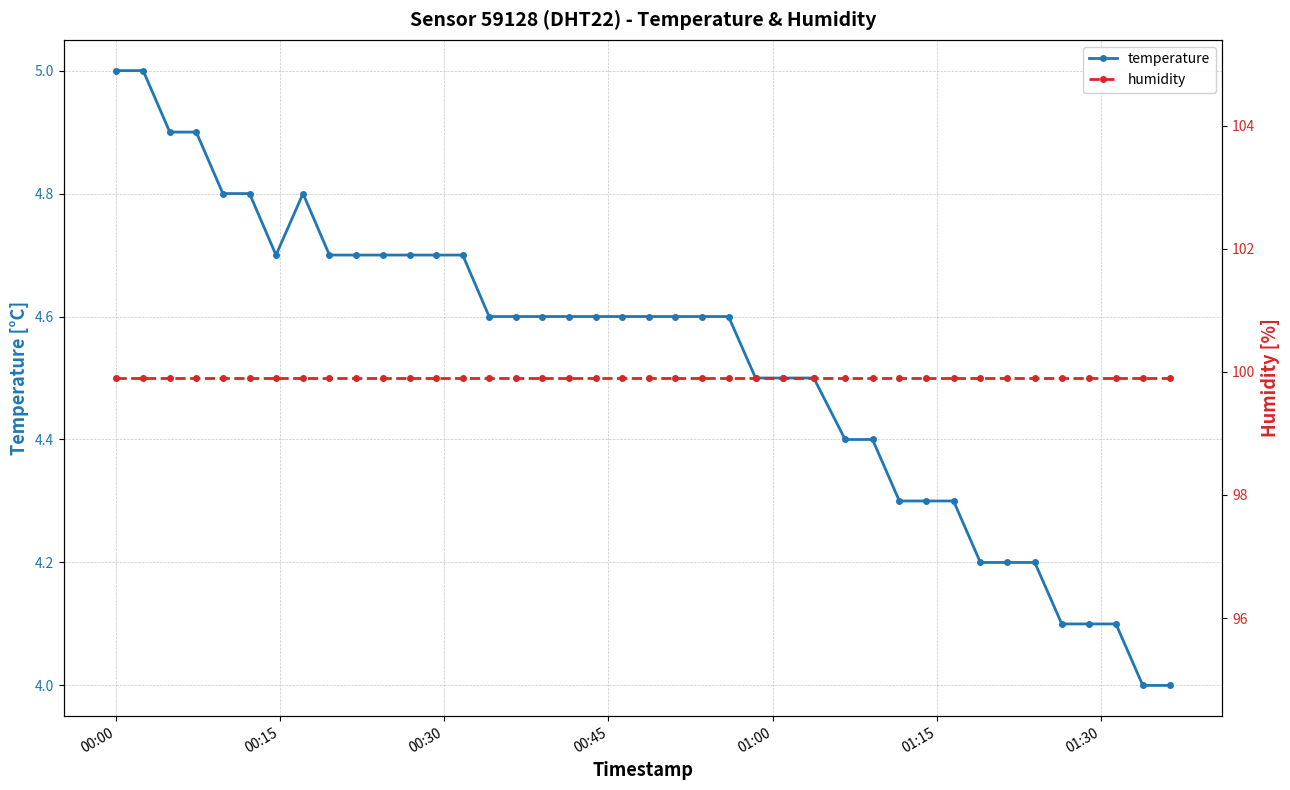

Reading right to left, what are all the values shown in this chart?

temperature: 4.0	4.0	4.1	4.1	4.1	4.2	4.2	4.2	4.3	4.3	4.3	4.4	4.4	4.5	4.5	4.5	4.6	4.6	4.6	4.6	4.6	4.6	4.6	4.6	4.6	4.6	4.7	4.7	4.7	4.7	4.7	4.7	4.8	4.7	4.8	4.8	4.9	4.9	5.0	5.0
humidity: 99.9	99.9	99.9	99.9	99.9	99.9	99.9	99.9	99.9	99.9	99.9	99.9	99.9	99.9	99.9	99.9	99.9	99.9	99.9	99.9	99.9	99.9	99.9	99.9	99.9	99.9	99.9	99.9	99.9	99.9	99.9	99.9	99.9	99.9	99.9	99.9	99.9	99.9	99.9	99.9